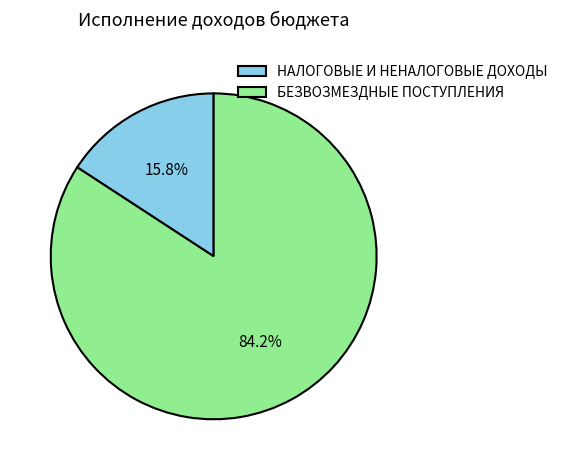

The НАЛОГОВЫЕ И НЕНАЛОГОВЫЕ ДОХОДЫ slice represents 16% of the pie. True or false?

True